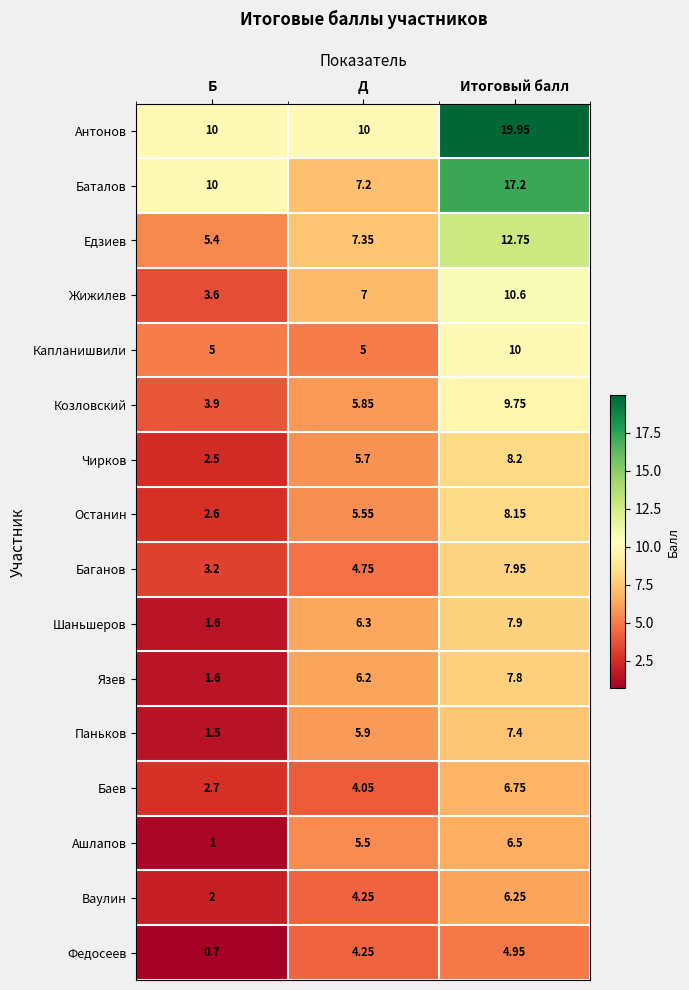

Which label corresponds to the largest value in the chart?

Итоговый балл